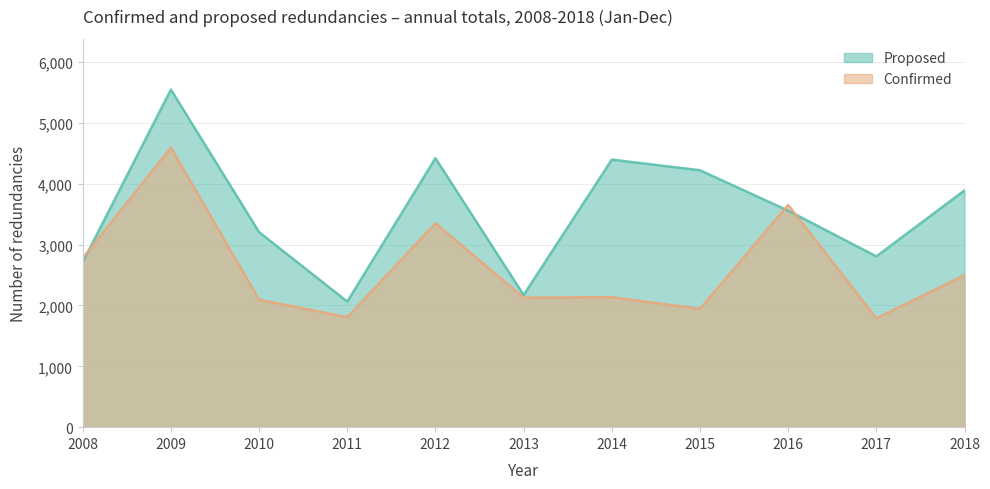

What is the sum of all Proposed values?

38997